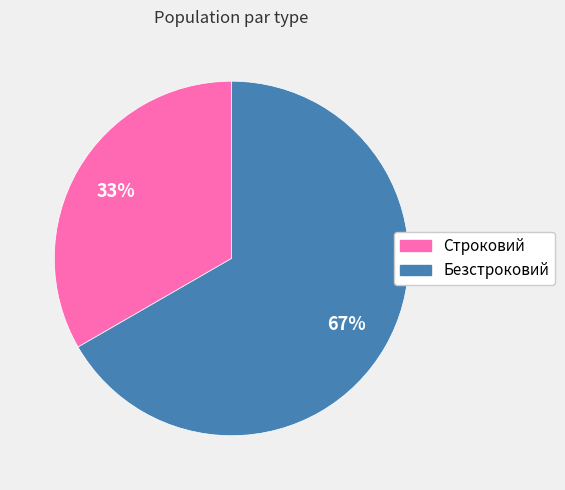

To the nearest percent, what is the average slice percentage?

50%